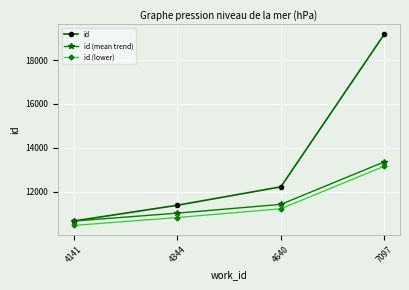

What is the average value of the id series?

13363.0